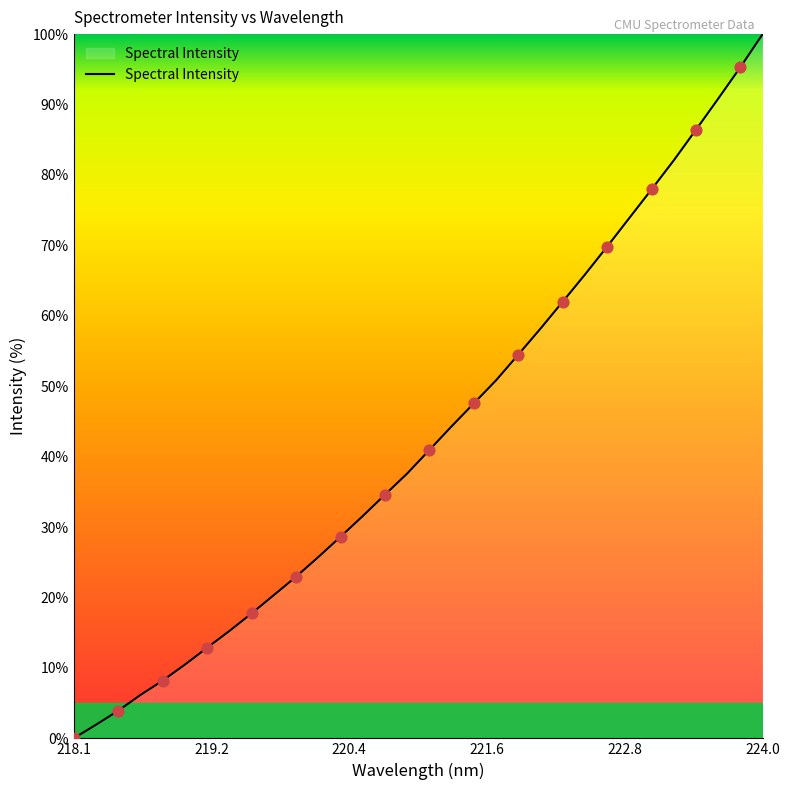

What is the maximum value shown in the chart?

100.0